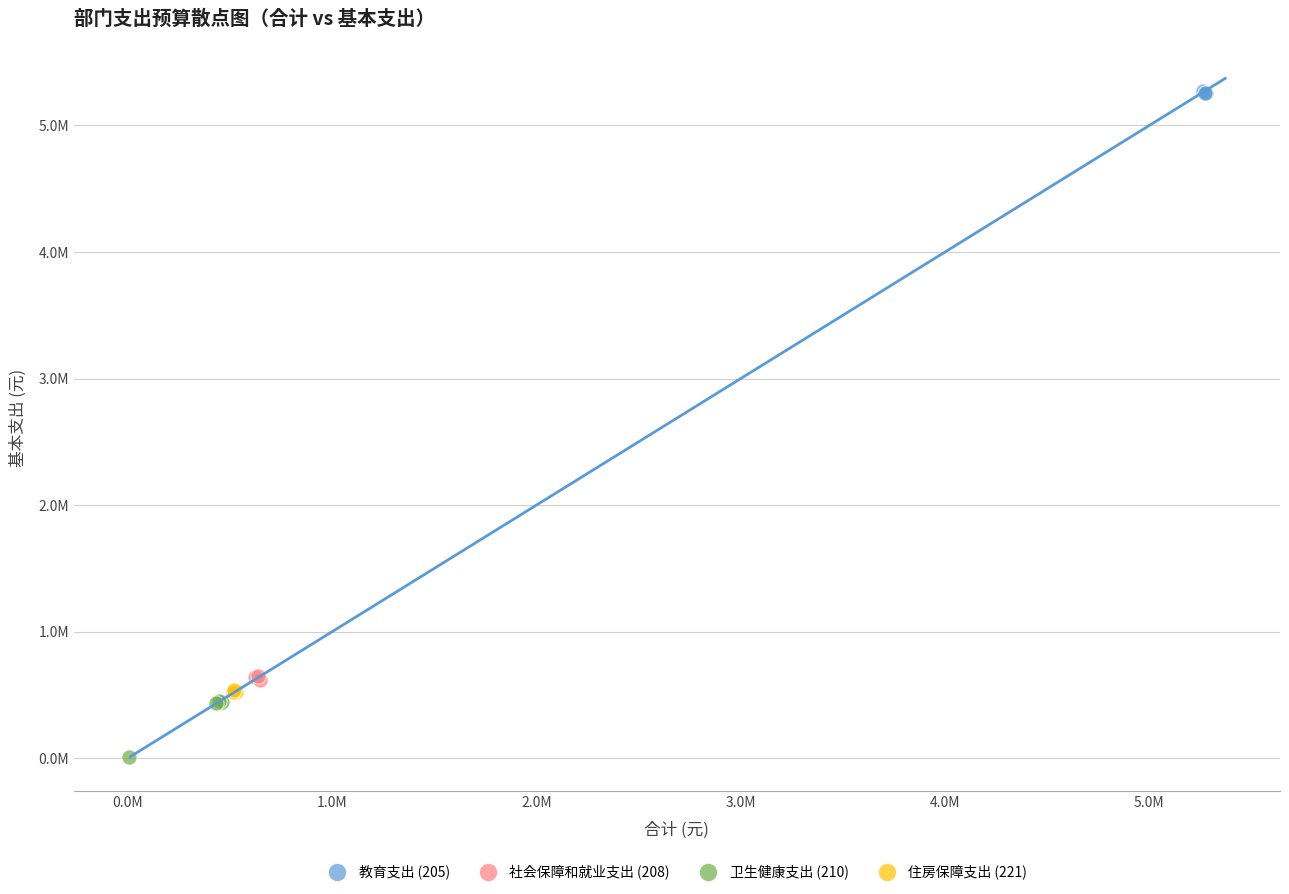

Which series reaches the minimum Y coordinate?

卫生健康支出 (210)